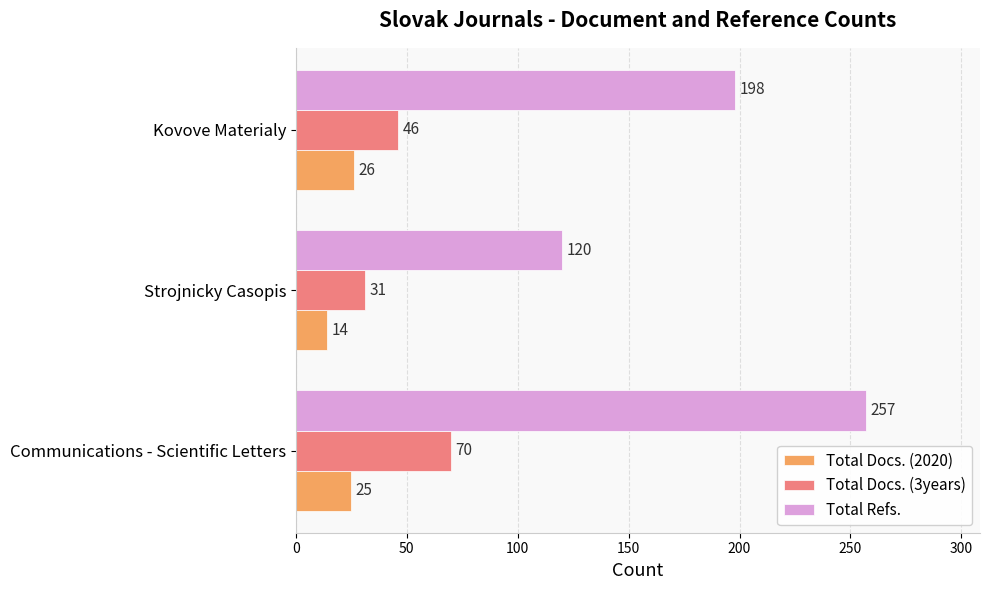

Which series changed the most between Strojnicky Casopis and Kovove Materialy?

Total Refs.